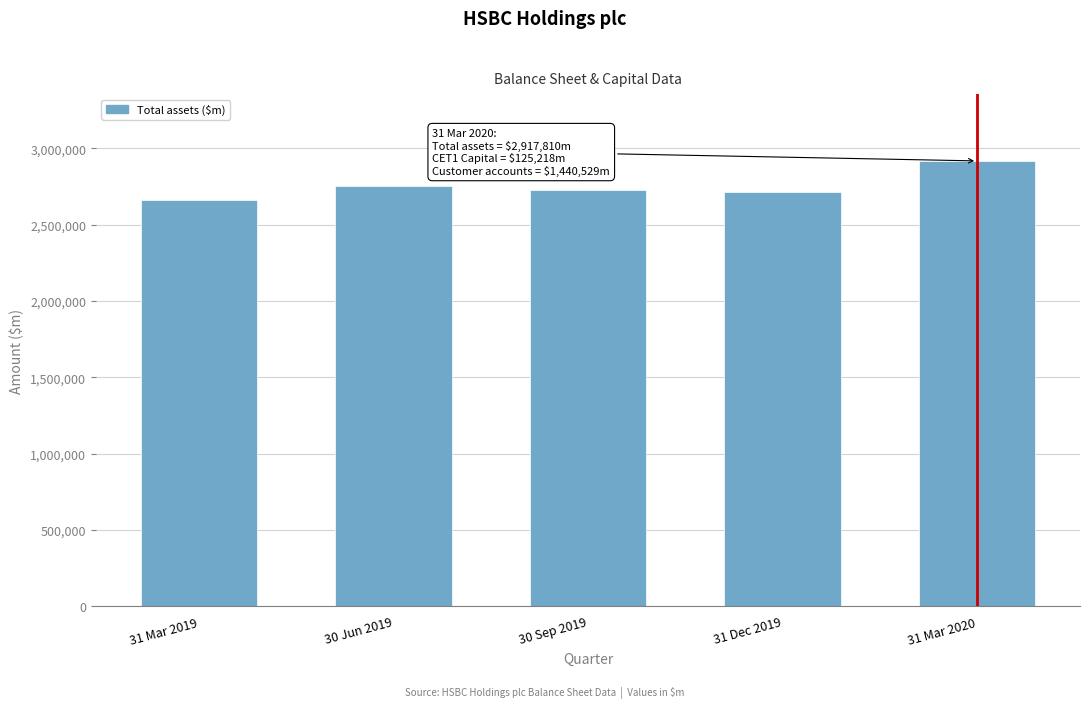

Where is the data nearest to the value 2788403?

30 Jun 2019